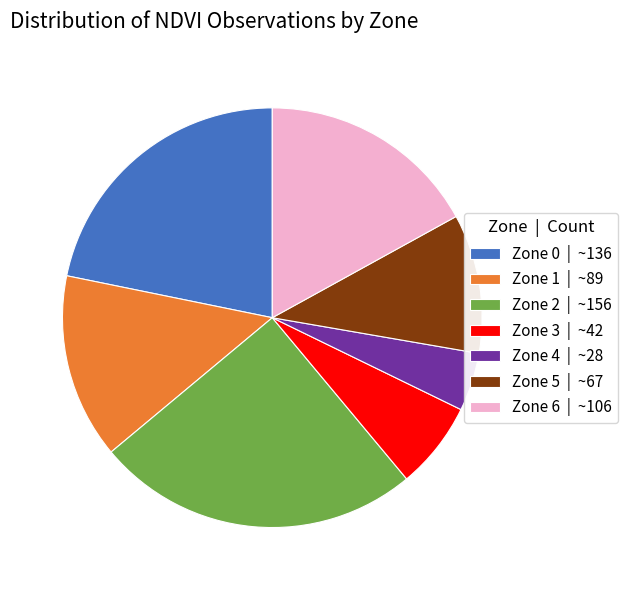

Approximately how many times larger is the value at Zone 1 compared to Zone 5?

1.3